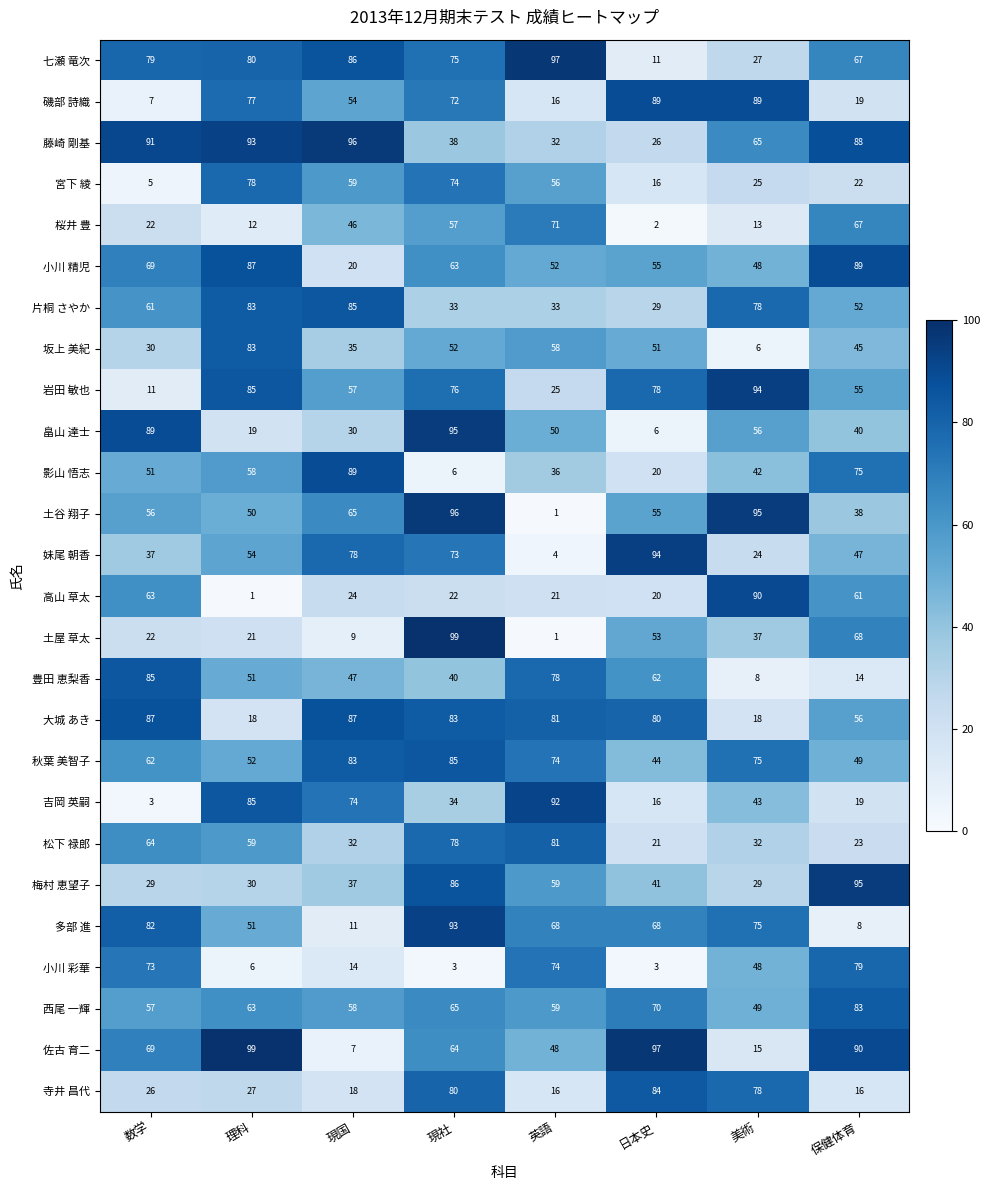

Between 日本史 and 美術, which series saw the biggest shift?

佐古 育二